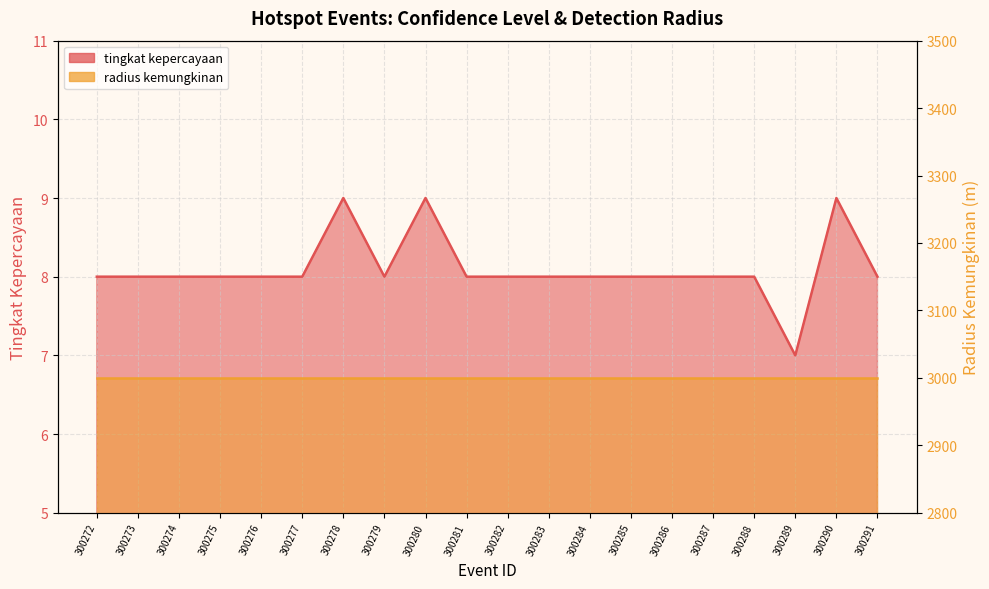

How many data points are above 8?

3